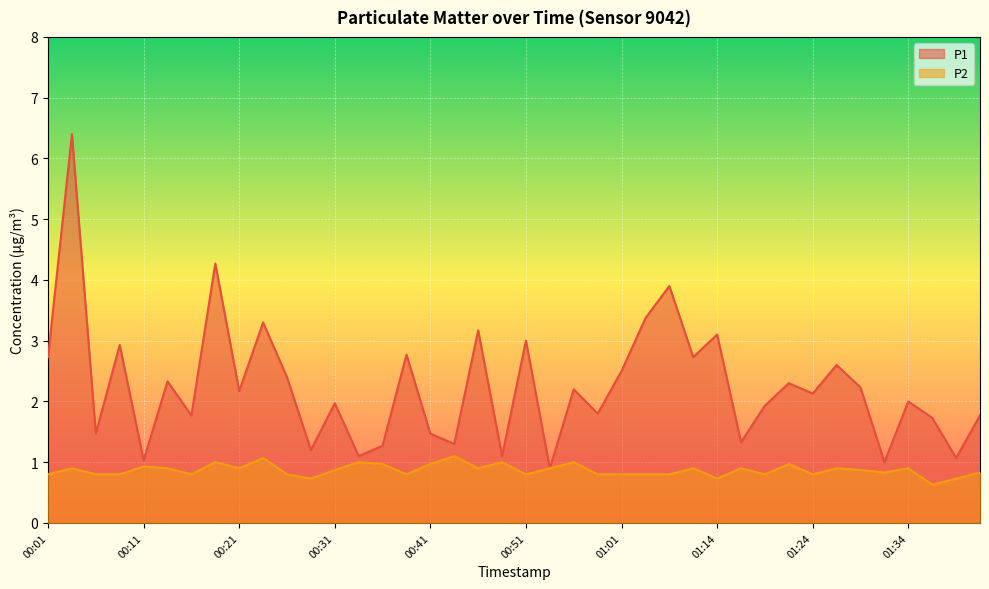

List the series in order of their overall mean, lowest first.

P2, P1